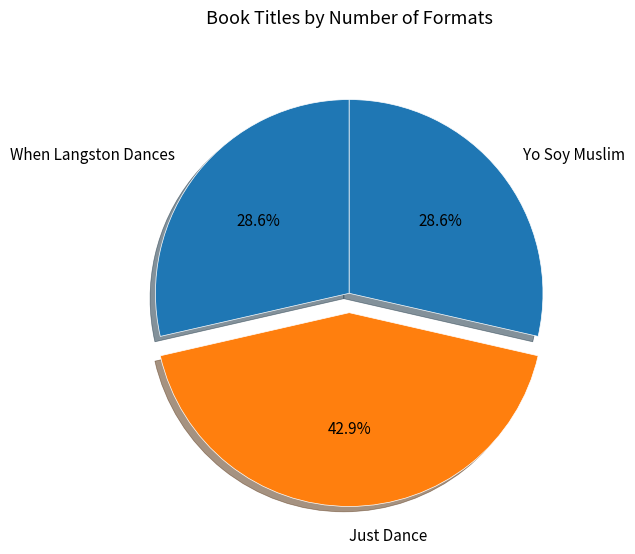

To the nearest percent, what portion does Just Dance represent?

43%